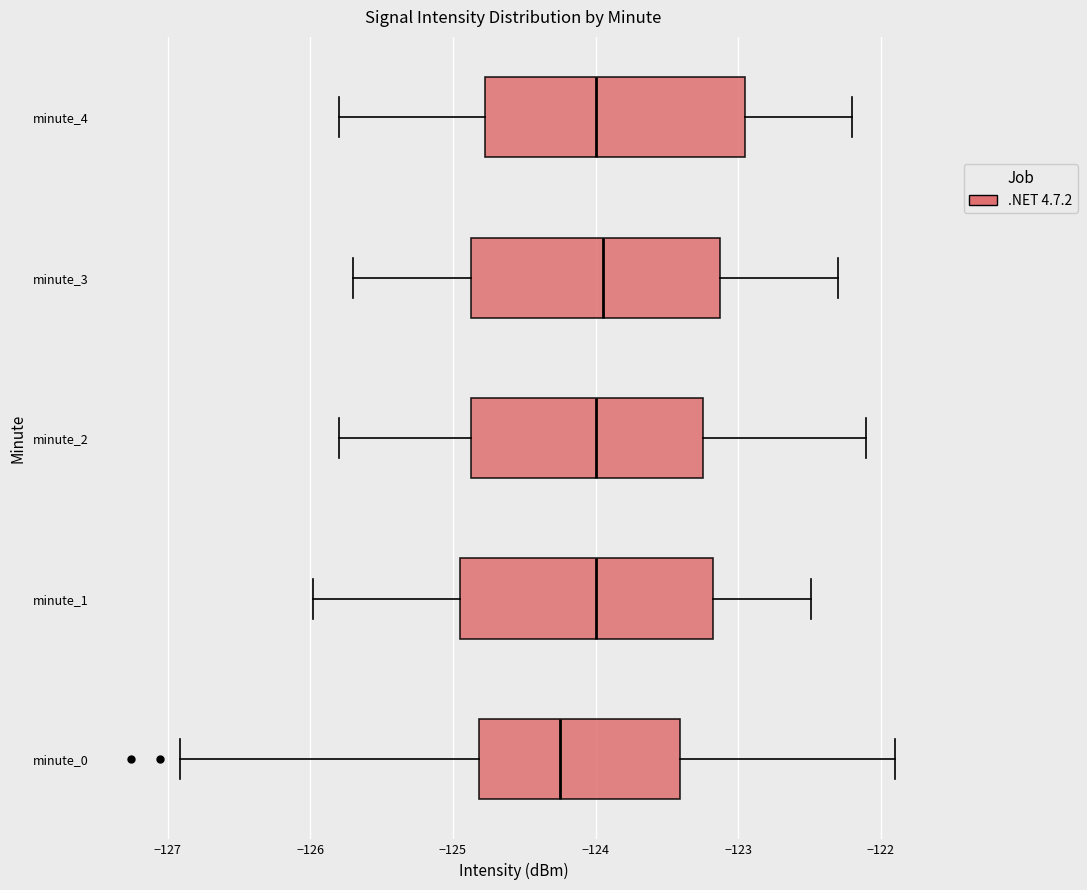

Reading bottom to top, read every box against the x-axis: the position of its median line, the range the box covers, and the ends of its whiskers. The values are not printed on the chart, so give them approximately, as read against the axis.

minute_0: median -124.3, box -124.8 to -123.4, whiskers -126.9 to -121.9
minute_1: median -124.0, box -125.0 to -123.2, whiskers -126.0 to -122.5
minute_2: median -124.0, box -124.9 to -123.2, whiskers -125.8 to -122.1
minute_3: median -123.9, box -124.9 to -123.1, whiskers -125.7 to -122.3
minute_4: median -124.0, box -124.8 to -122.9, whiskers -125.8 to -122.2